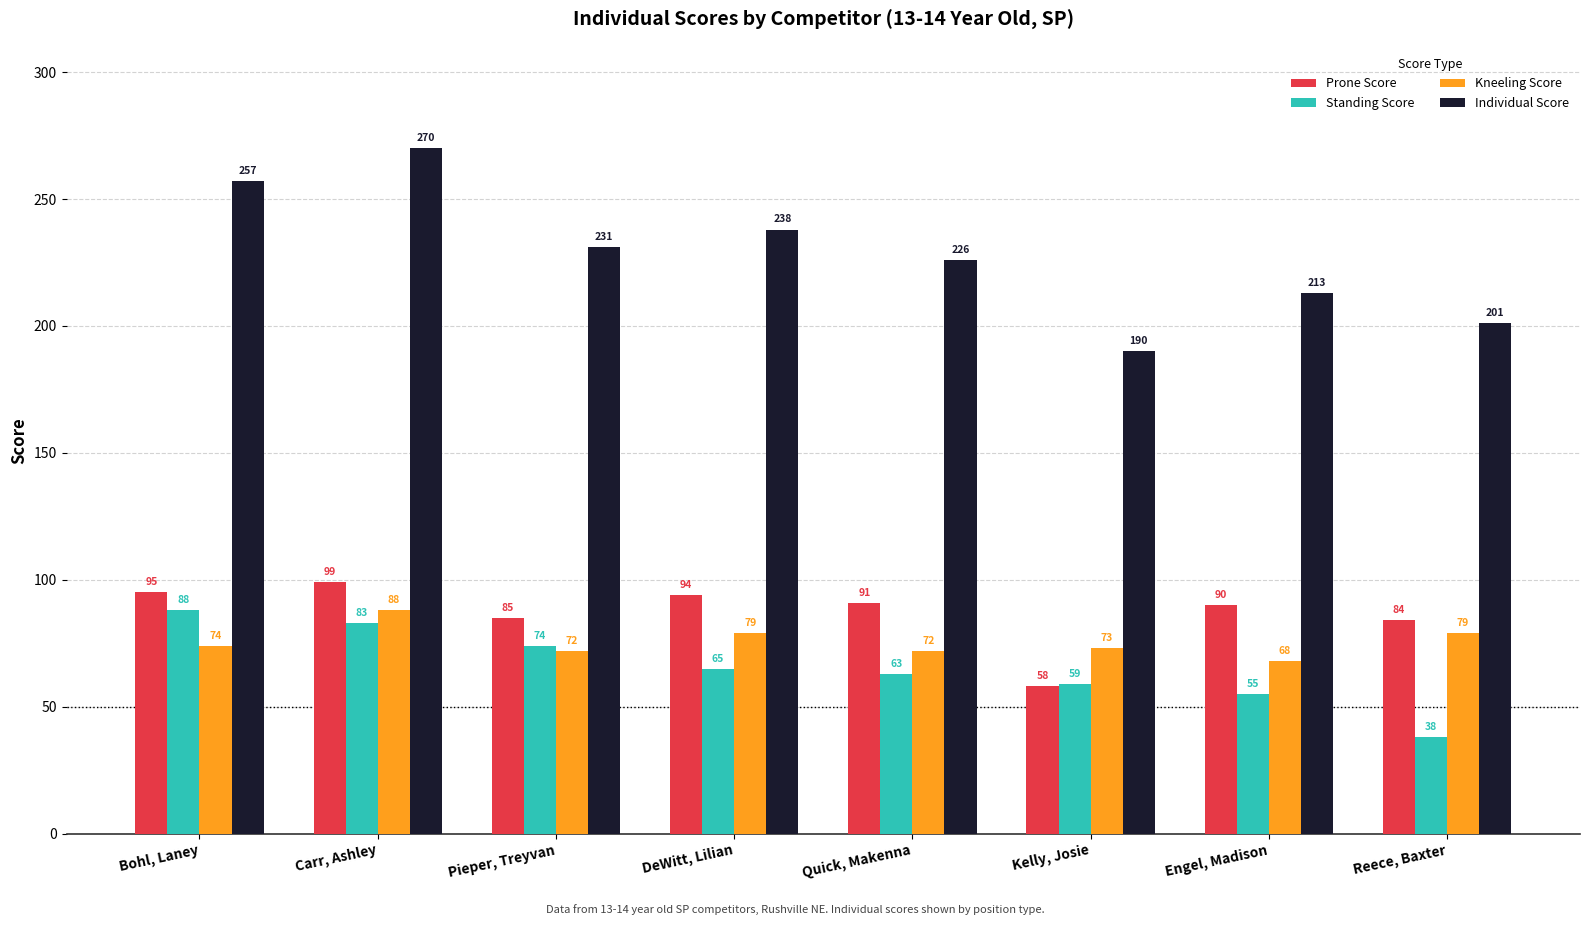

Which category has the highest value in the Prone Score series?

Carr, Ashley